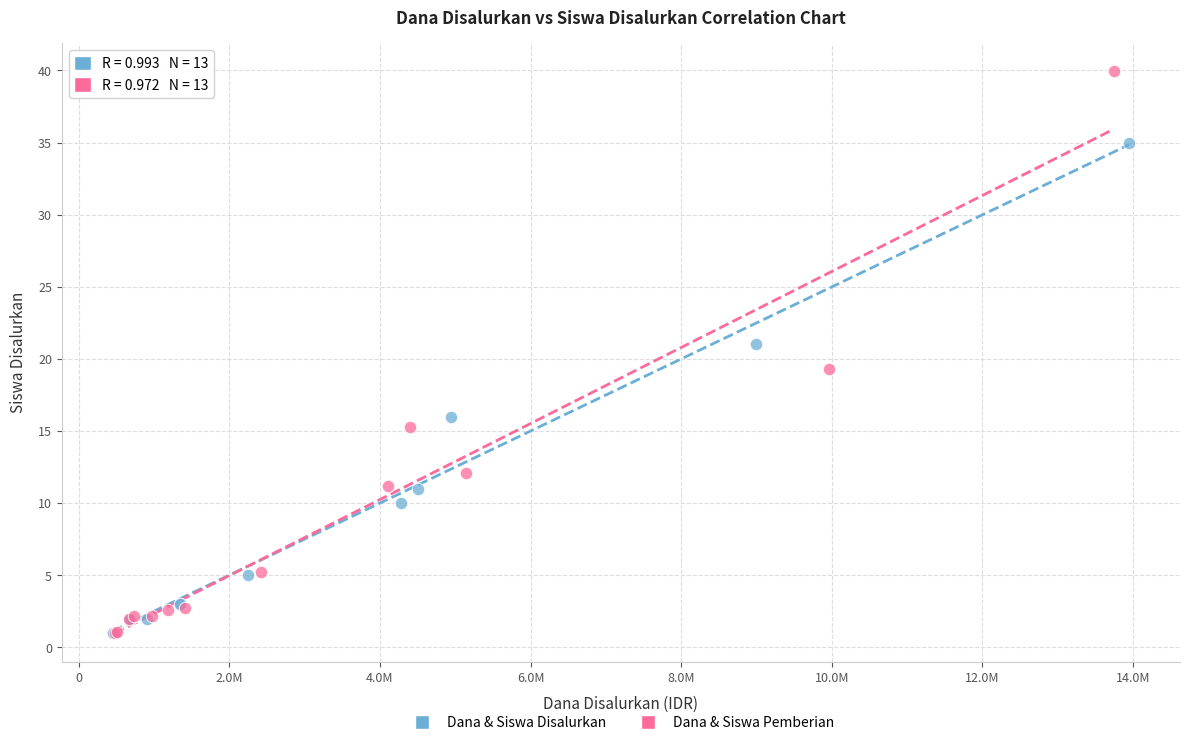

Which series has the widest spread of Y values?

Dana & Siswa Pemberian